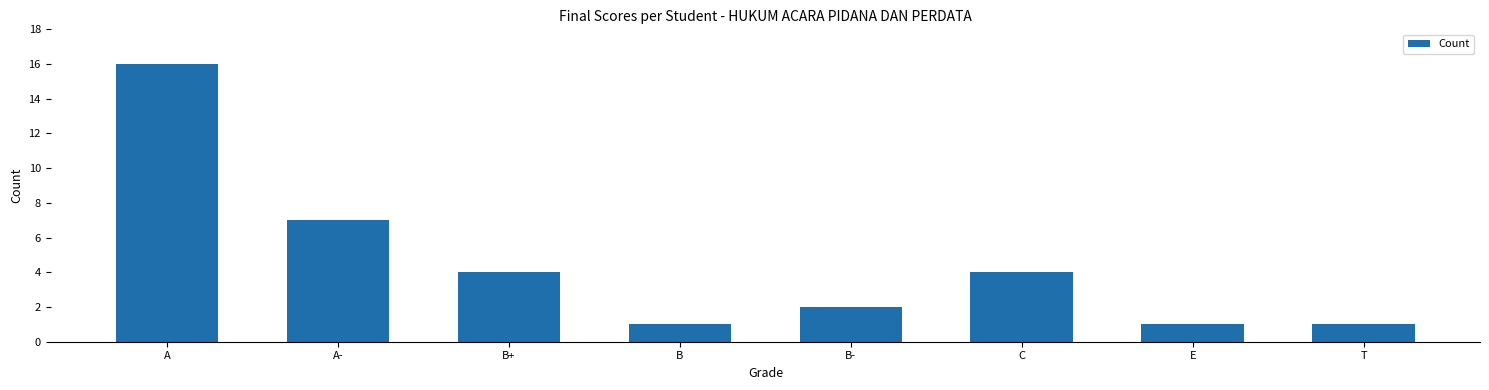

What is the difference between the second highest and minimum values?

6